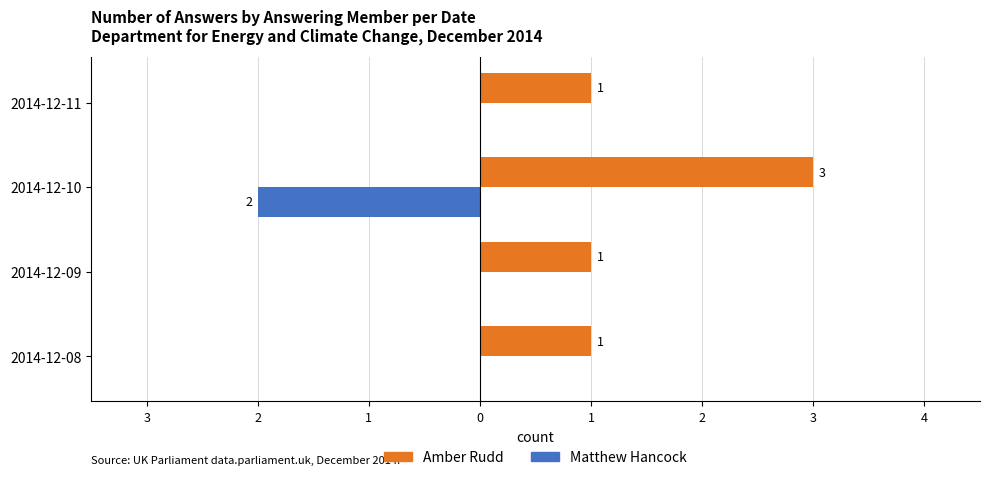

List the series in order of their overall mean, lowest first.

Matthew Hancock, Amber Rudd